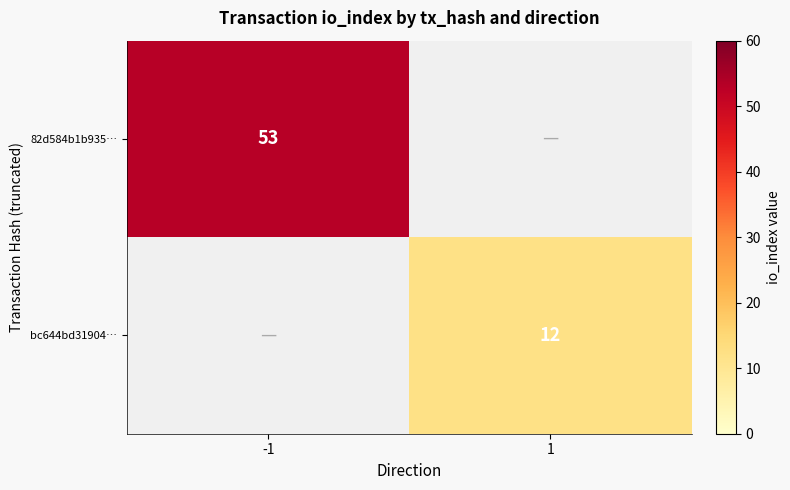

The 82d584b1b935… series shows 28 at -1. True or false?

False